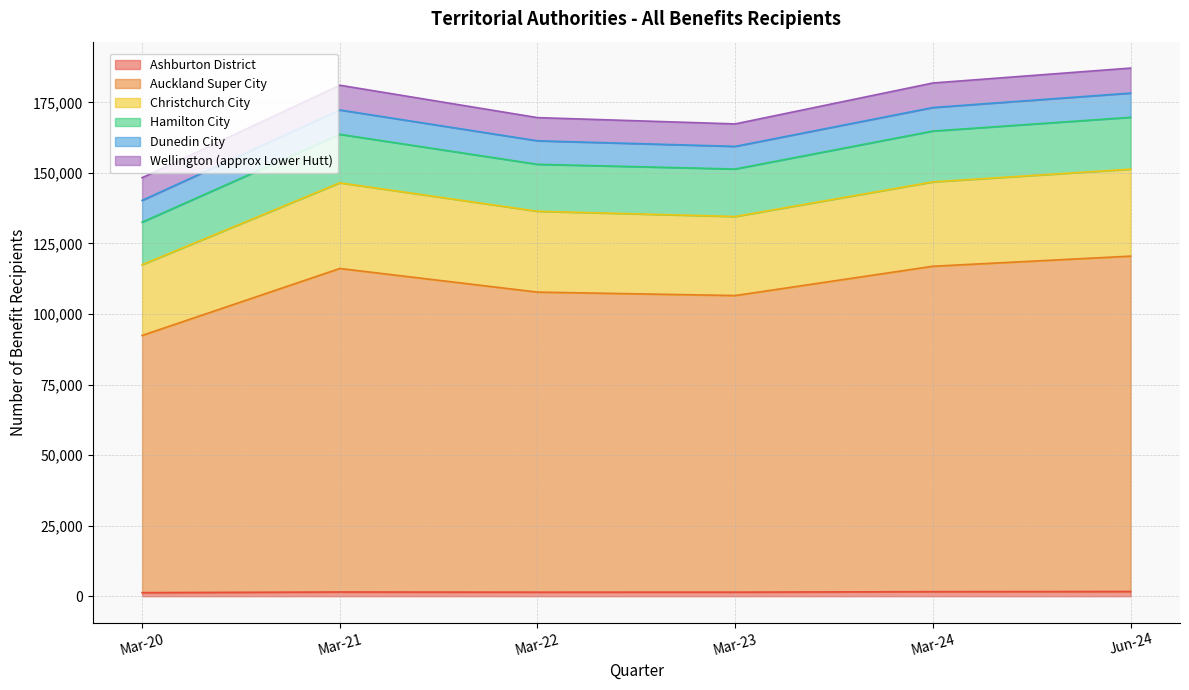

What value does the Ashburton District series have at Jun-24, to the nearest 5?

1670